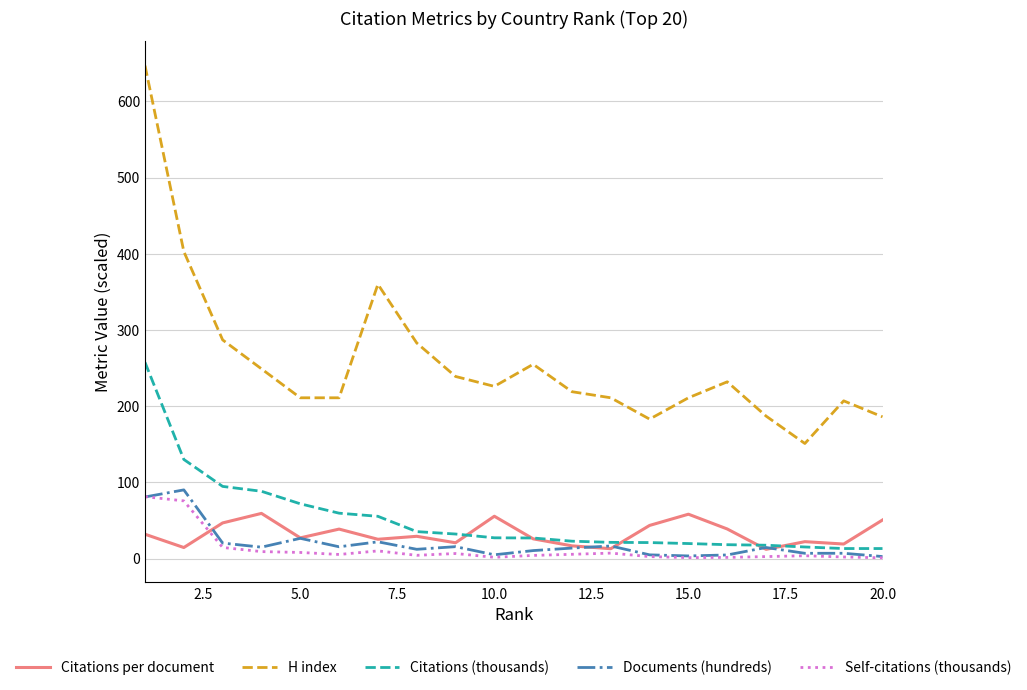

What is the maximum value shown in the chart?

647.0